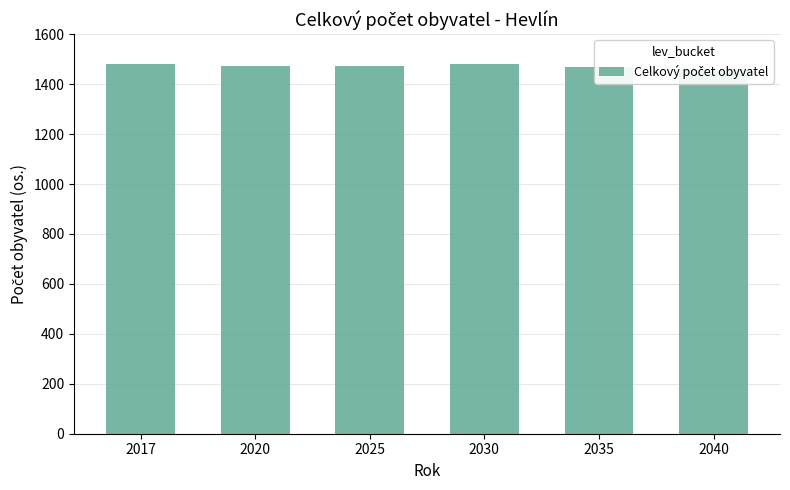

What is the average value?

1472